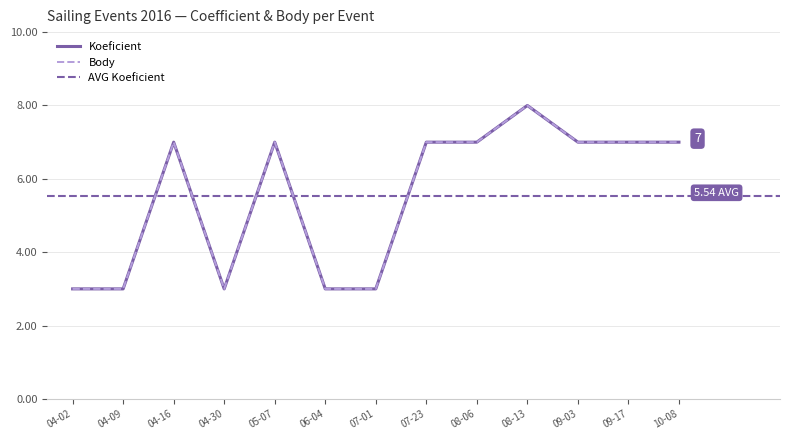

What is the sum of the Koeficient values at 05-07 and 06-04?

10